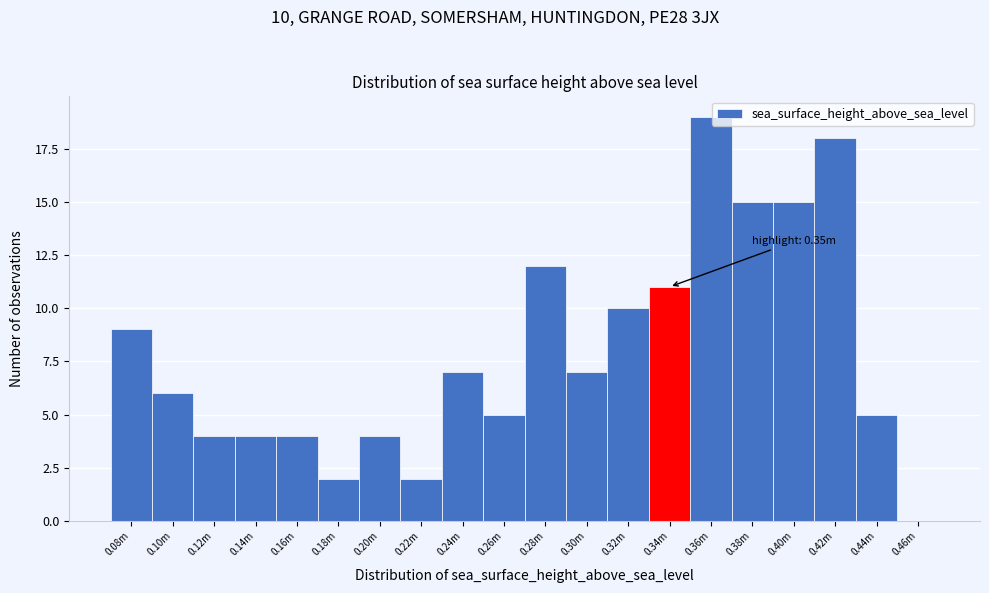

Reading right to left, transcribe all the data shown in this chart.

0.46m=0	0.44m=5	0.42m=18	0.40m=15	0.38m=15	0.36m=19	0.34m=11	0.32m=10	0.30m=7	0.28m=12	0.26m=5	0.24m=7	0.22m=2	0.20m=4	0.18m=2	0.16m=4	0.14m=4	0.12m=4	0.10m=6	0.08m=9